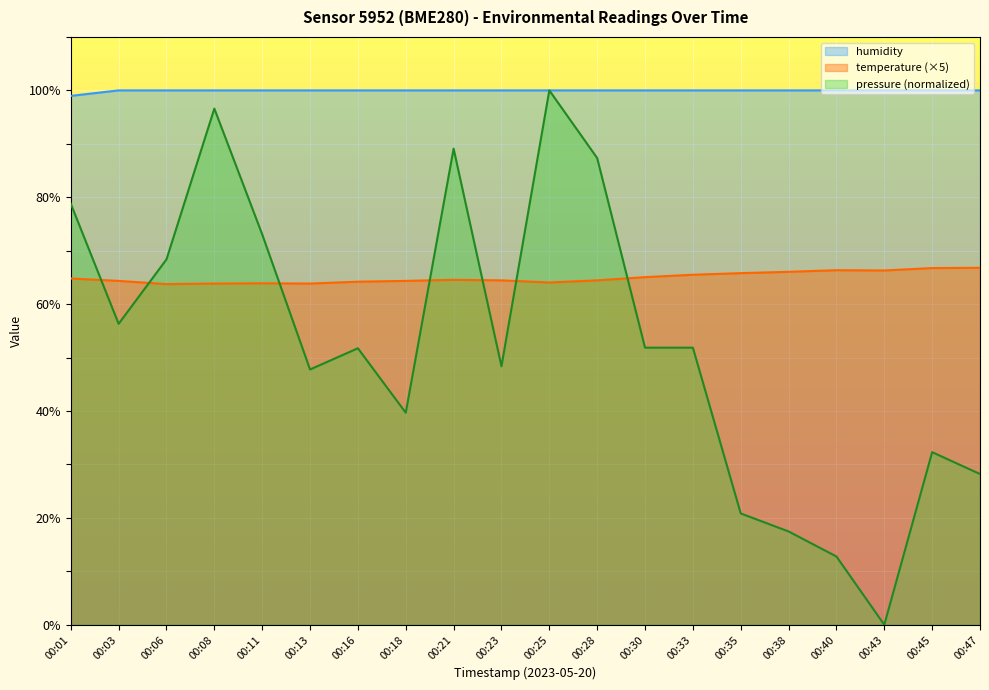

How many lines are shown in the chart?

3